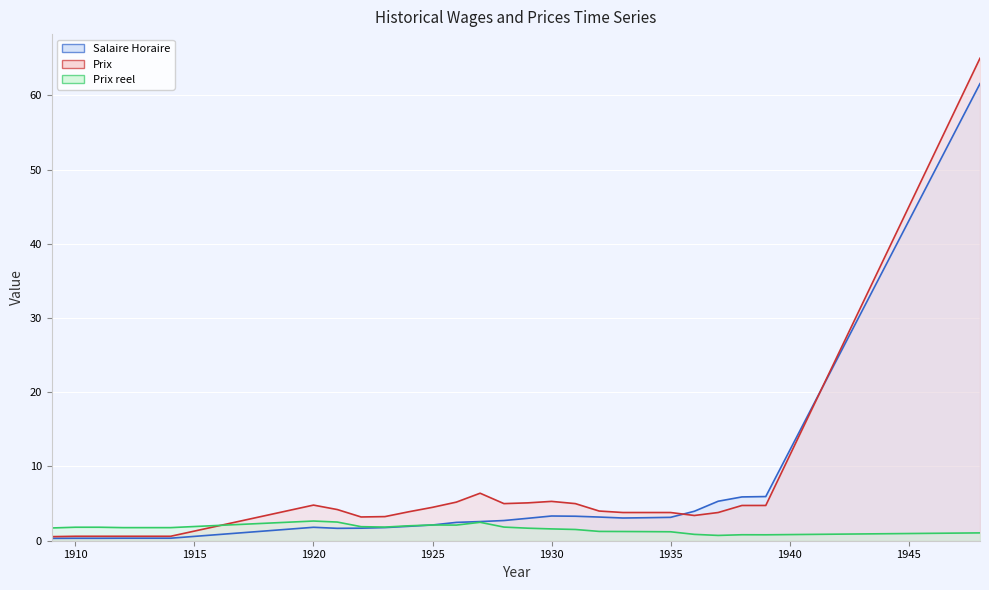

At which label does Salaire Horaire reach its minimum?

1909